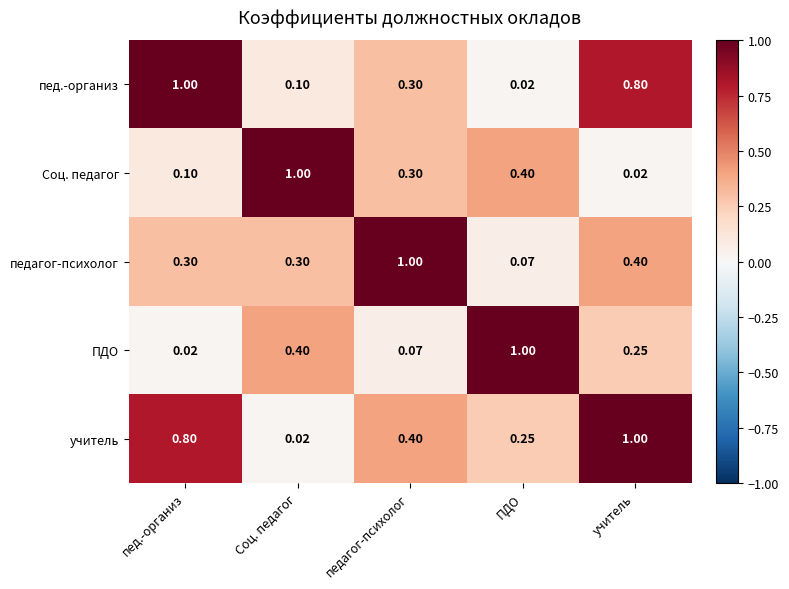

At which label is Соц. педагог closest to 0?

учитель